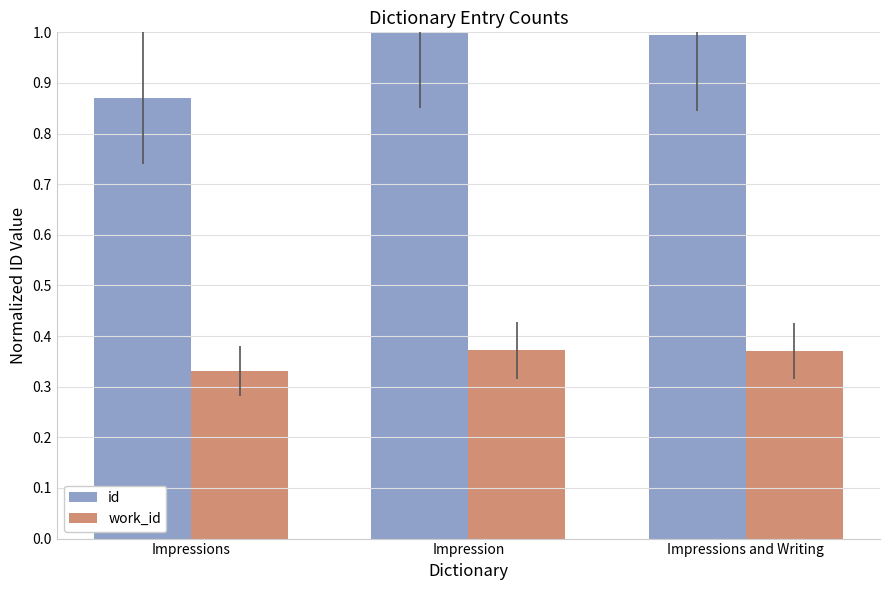

Which label corresponds to the smallest value in the chart?

Impressions